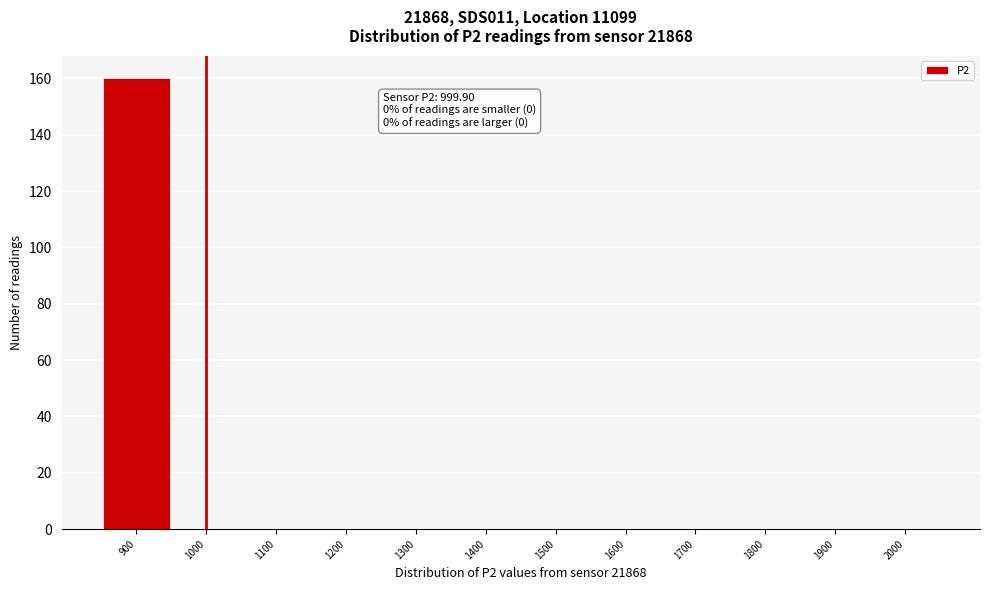

Reading left to right, list all the values displayed in this chart.

900=160	1000=0	1100=0	1200=0	1300=0	1400=0	1500=0	1600=0	1700=0	1800=0	1900=0	2000=0